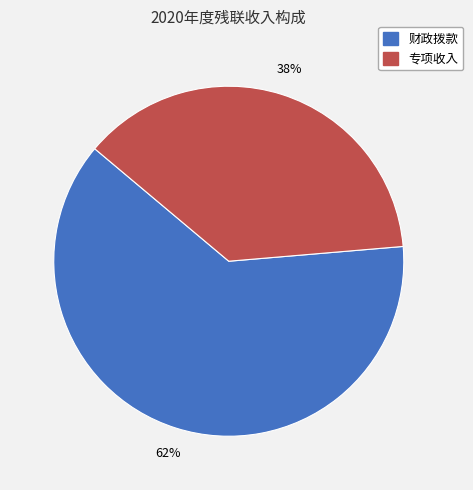

The 专项收入 slice represents 38% of the pie. True or false?

True